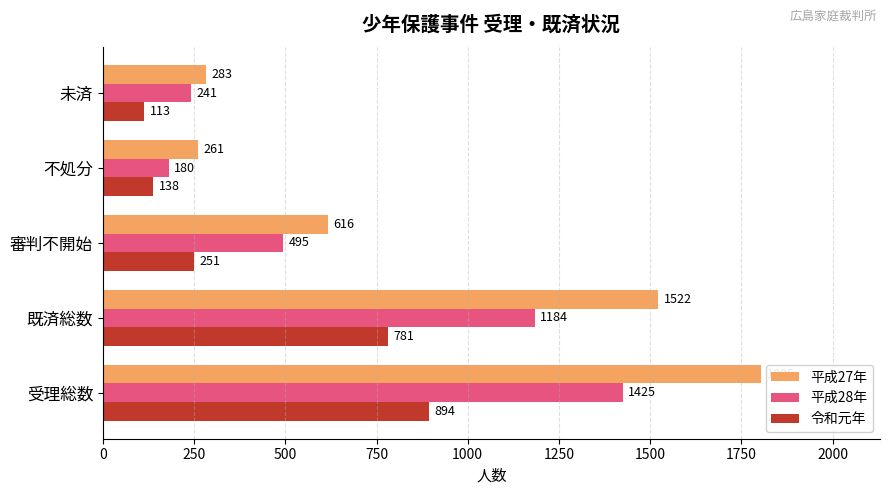

What are all the series names shown in the legend?

平成27年, 平成28年, 令和元年